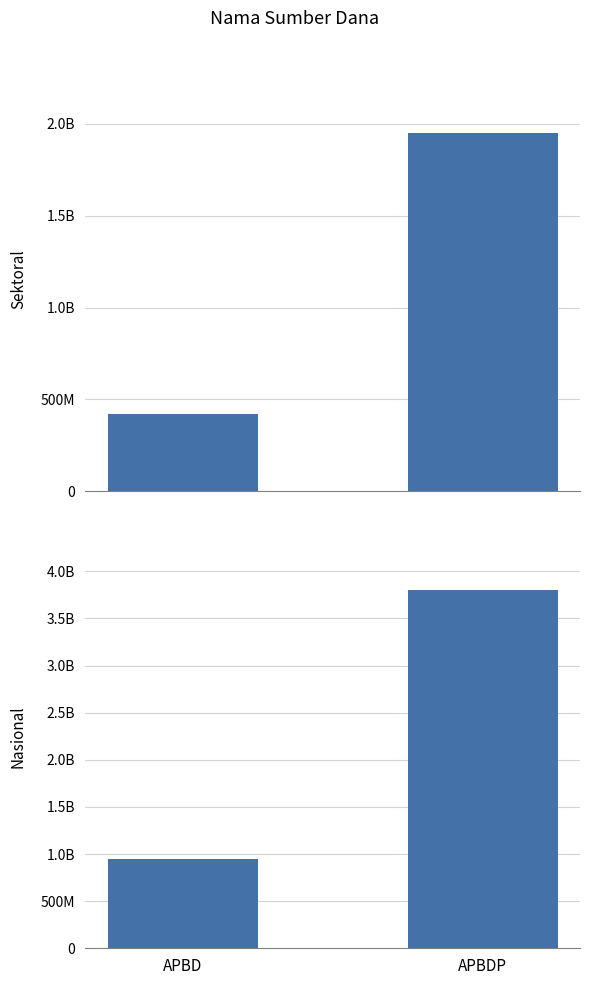

List the labels in order of Sektoral value, smallest first.

APBD, APBDP